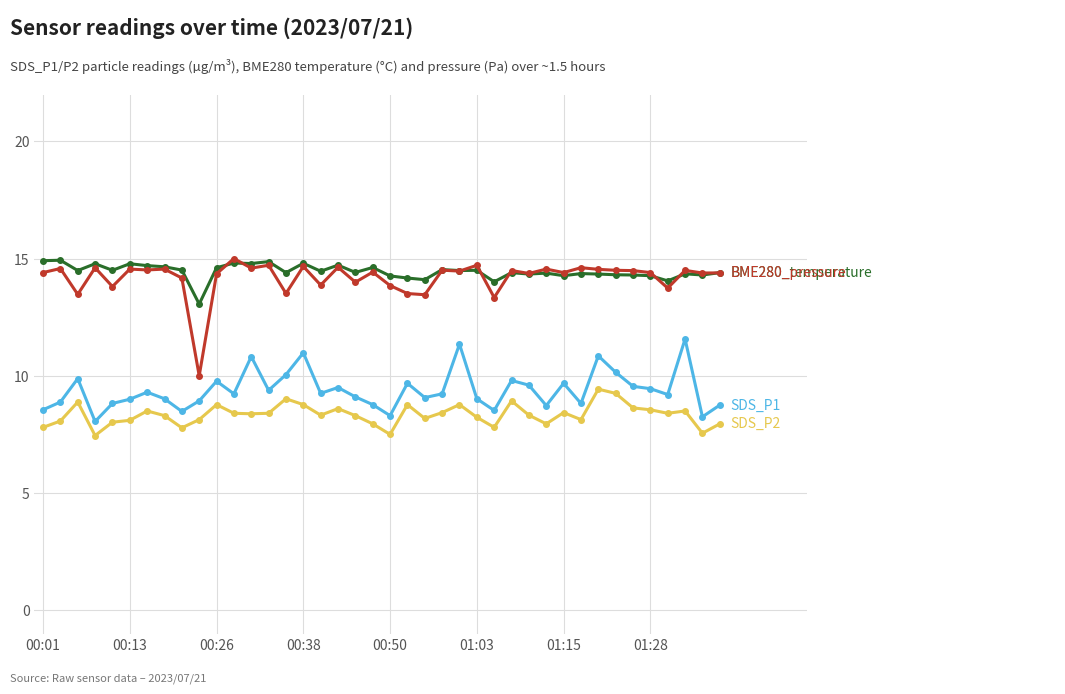

What is the greatest value displayed?

15.0